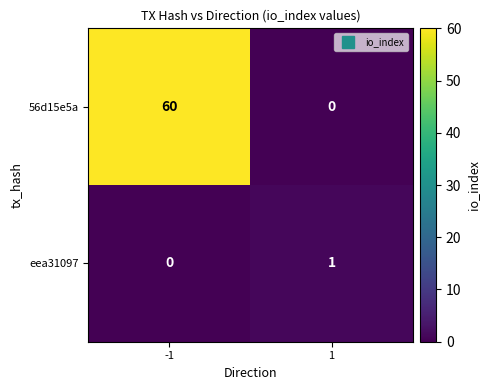

Reading left to right, transcribe all the data shown in this chart.

56d15e5a: 60	0
eea31097: 0	1